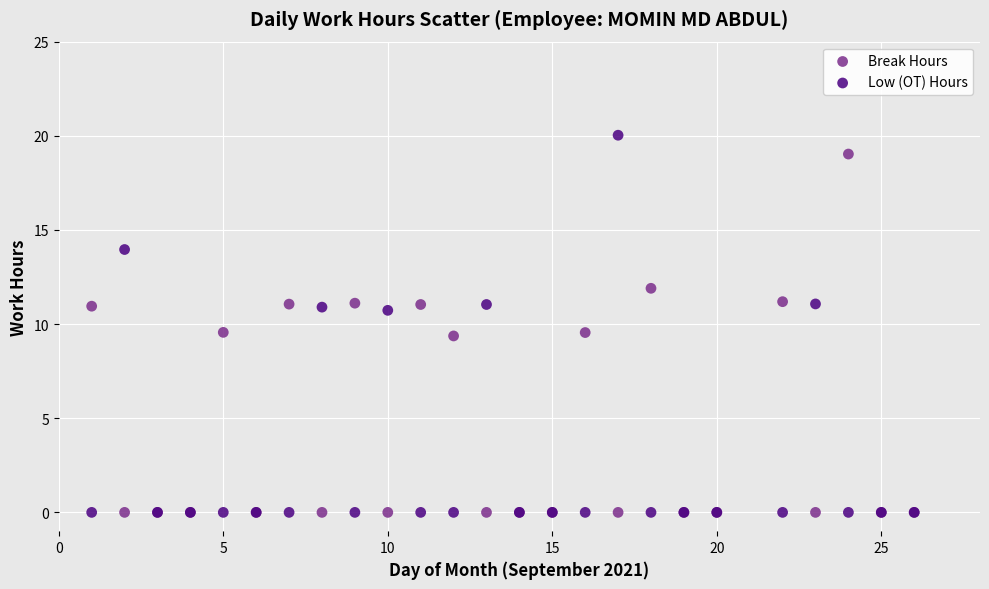

What is the X range (max minus min) for the scatter plot?

25.0